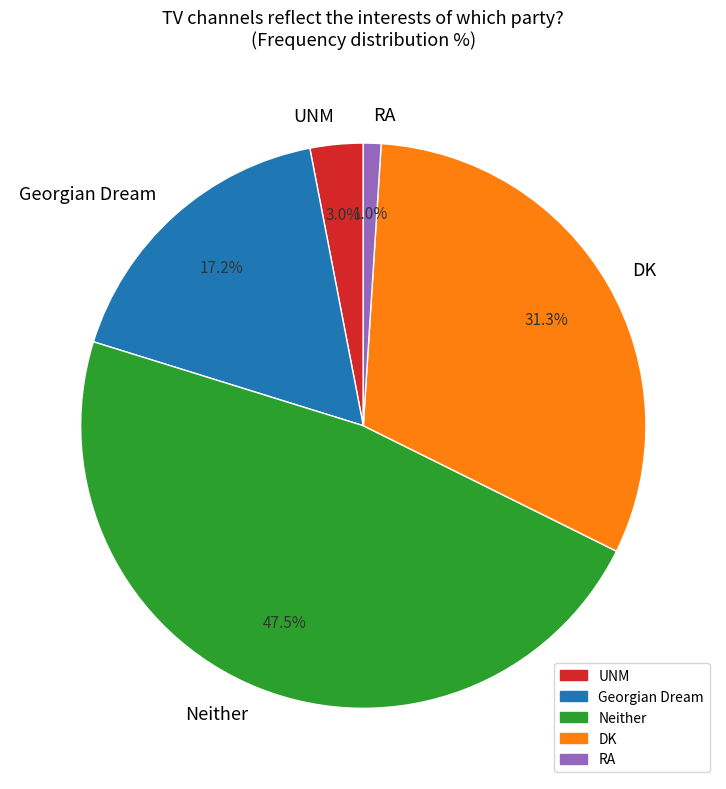

Combined, what portion of the pie is Neither and DK?

78.8%